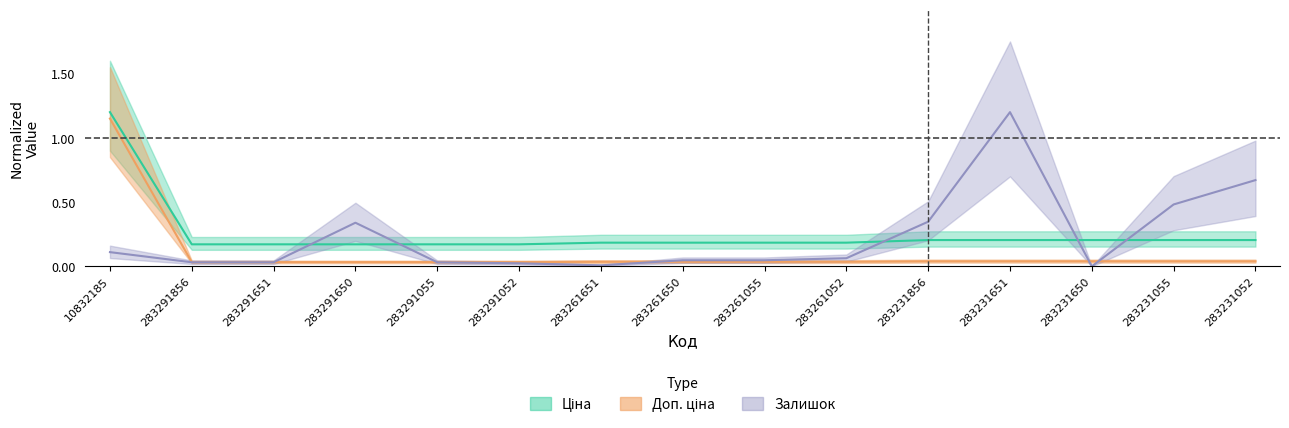

True or false: Ціна and Доп. ціна intersect in this chart.

False